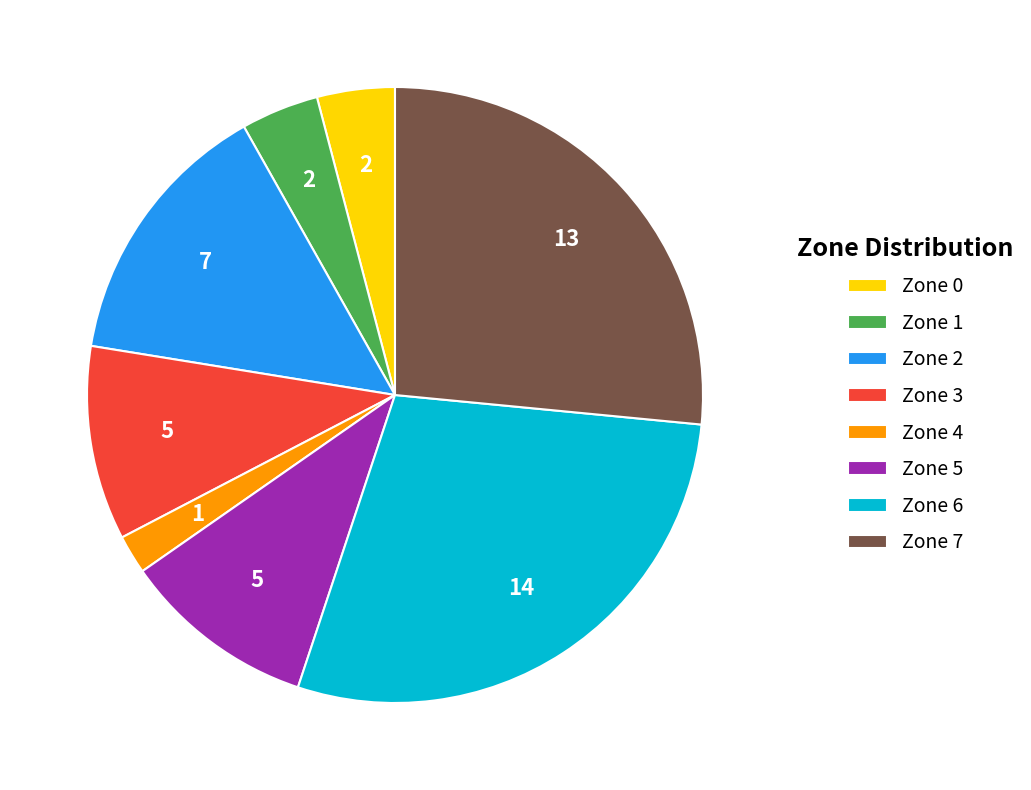

Approximately how many times larger is the value at Zone 1 compared to Zone 3?

0.4